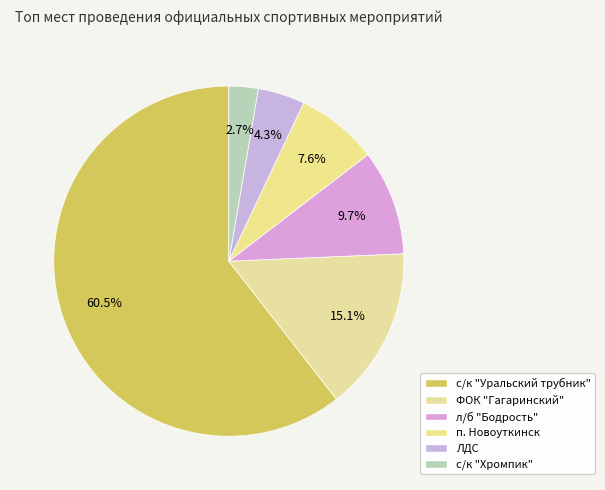

Count the number of slices in the pie.

6